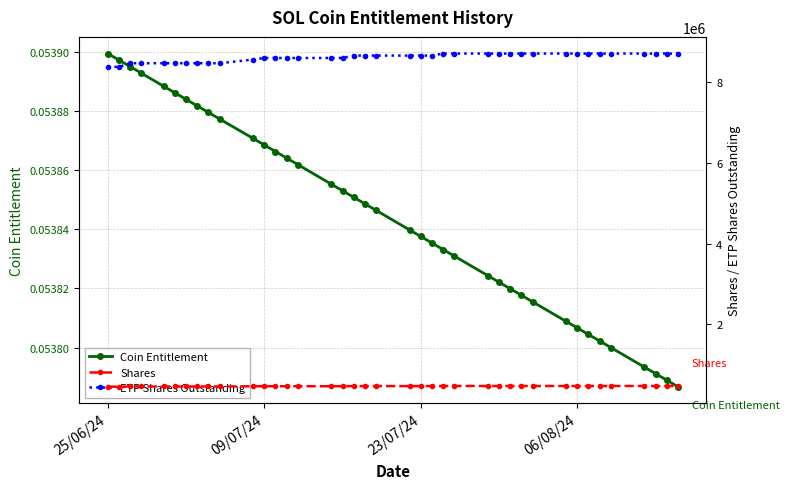

Rank the series by their maximum value, from highest to lowest.

ETP Shares Outstanding, Shares, Coin Entitlement